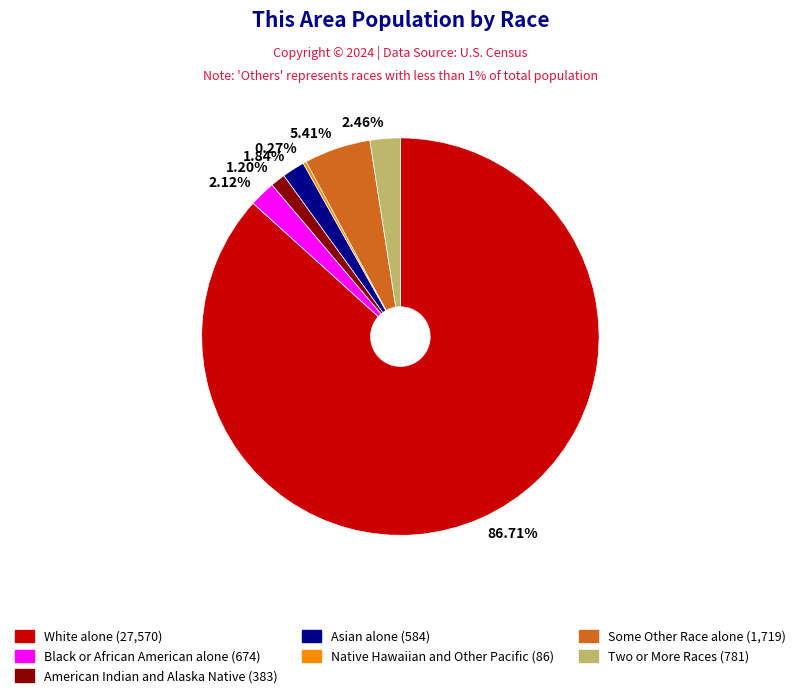

Do American Indian and Alaska Native and Two or More Races together represent more than half of the pie?

No